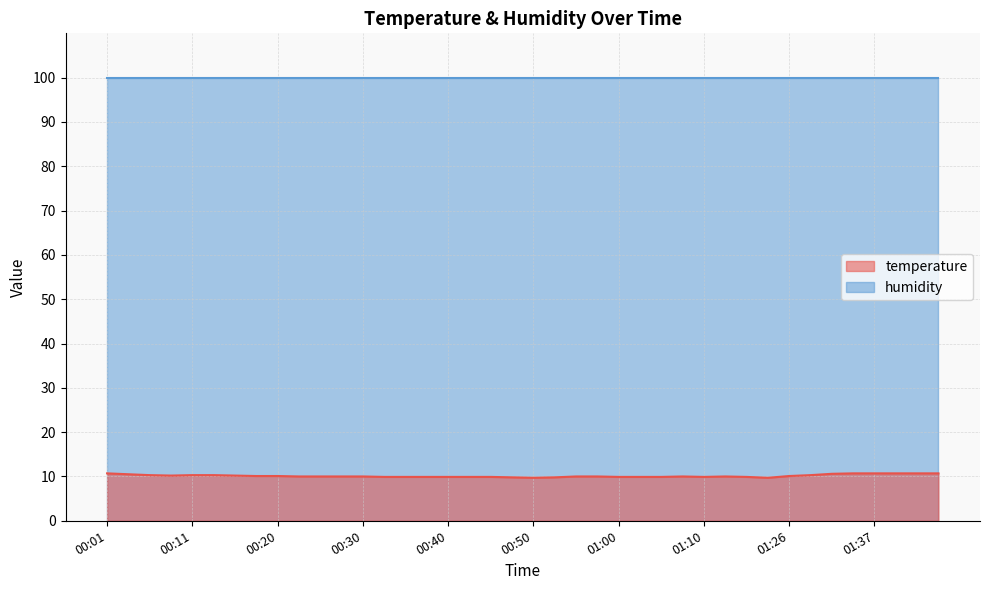

True or false: the data shows 10.7 at 01:46.

True